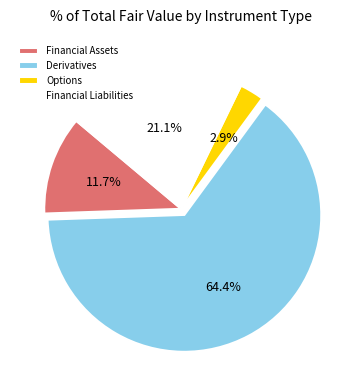

Which category has the biggest portion of the pie?

Derivatives